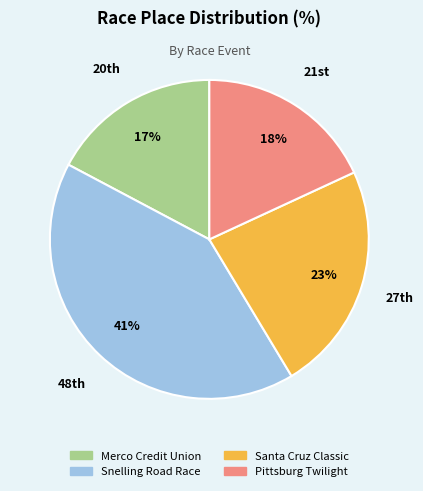

Does any single category account for the majority?

No